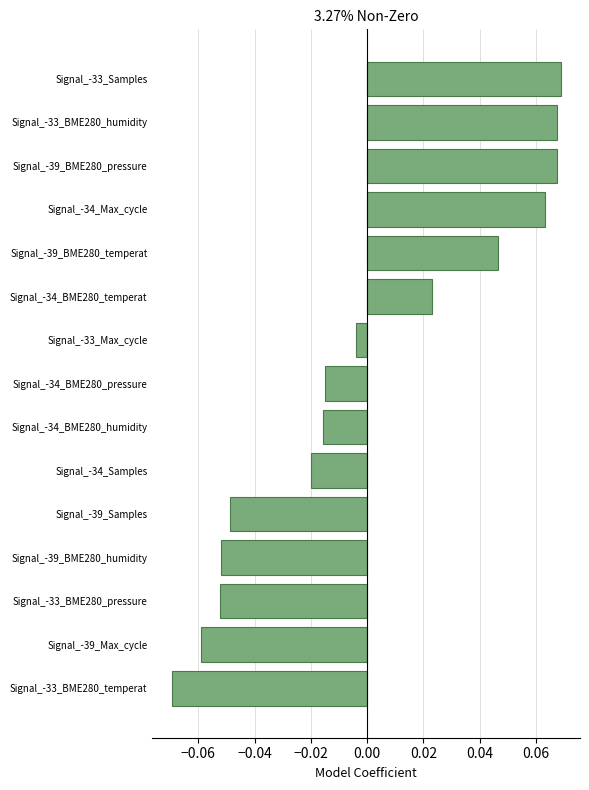

Is it true that the value at Signal_-33_BME280_pressure is -0.0?

False